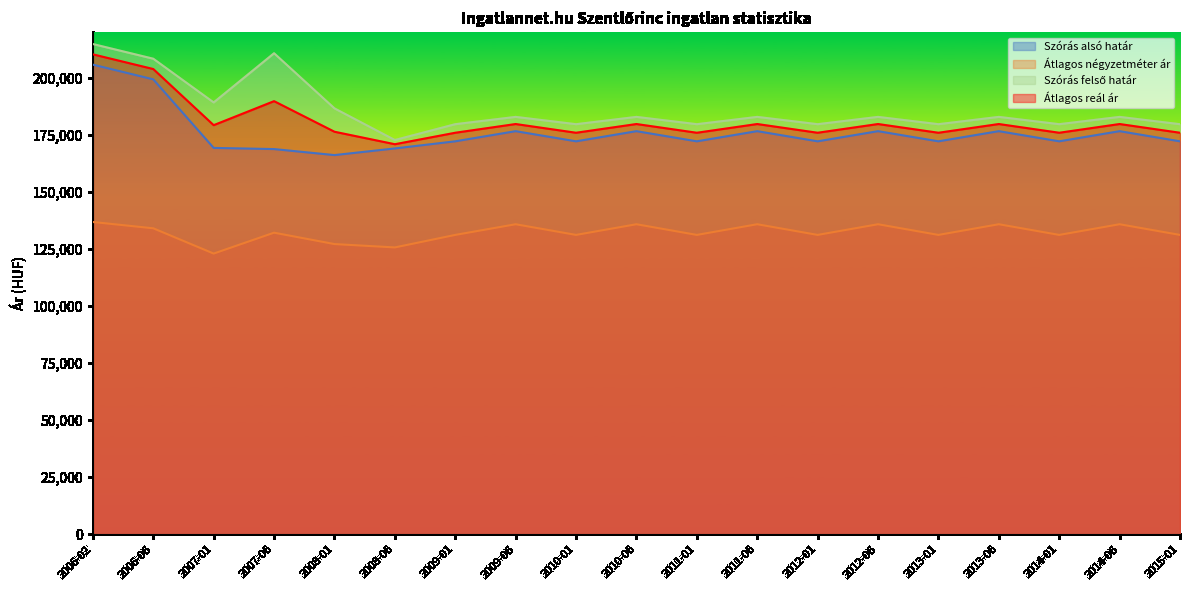

What is the difference between the maximum and minimum values in the Átlagos négyzetméter ár series?

13836